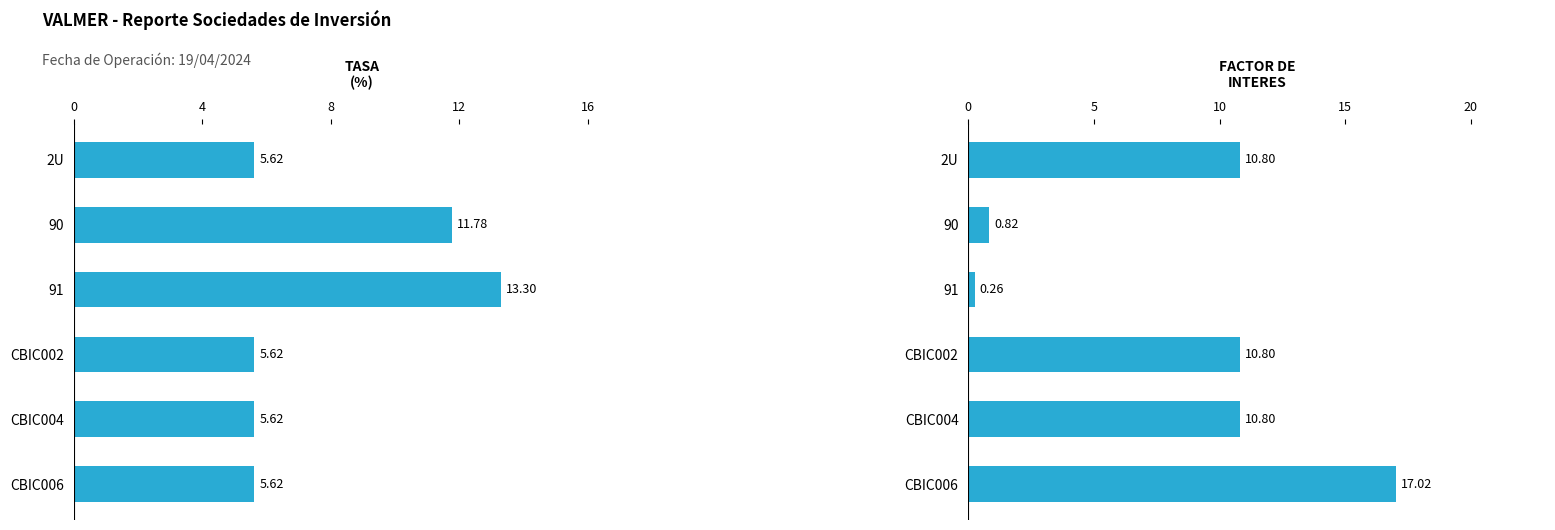

What is the maximum value for FACTOR DE INTERES?

17.0